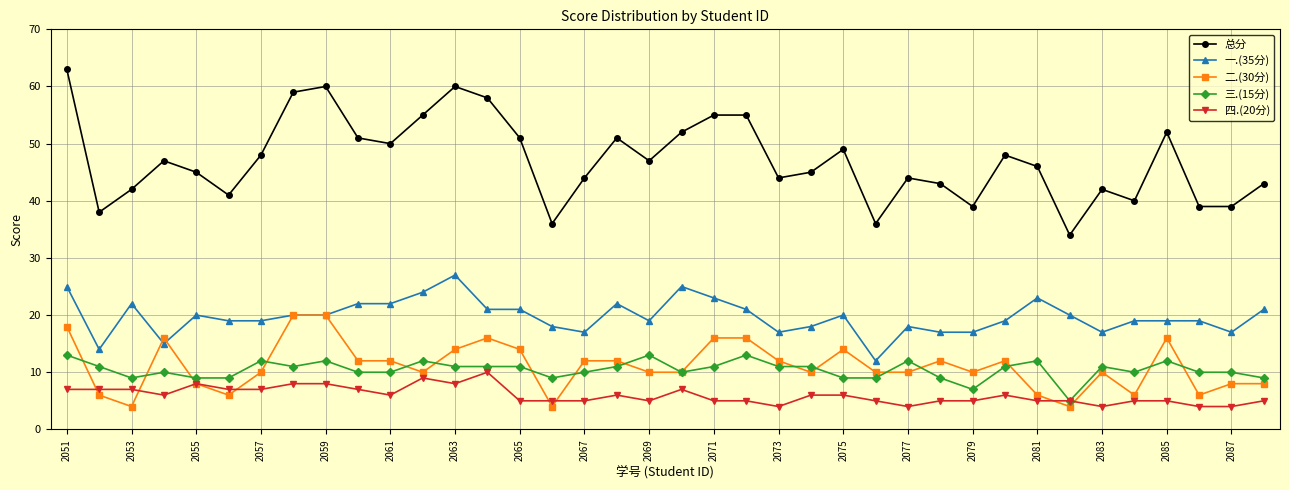

Which series has the largest range (max minus min)?

总分